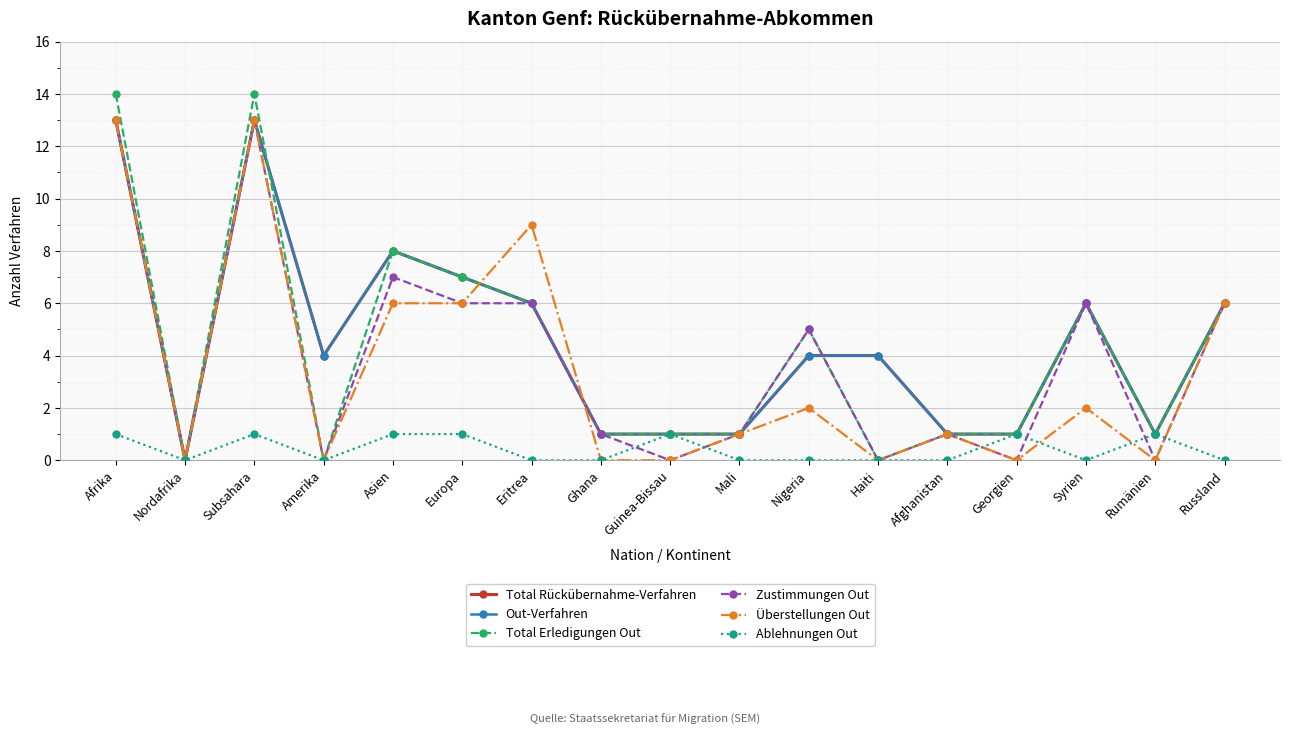

Is this an area chart (filled region under the line)?

No